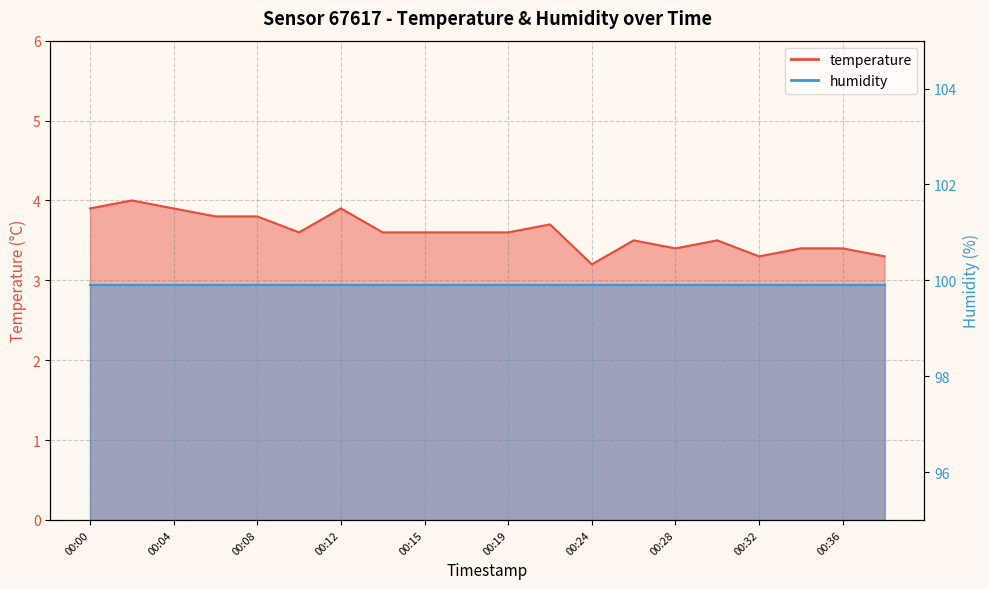

Reading right to left, extract all data points from this chart.

00:38=3.3	00:36=3.4	00:34=3.4	00:32=3.3	00:30=3.5	00:28=3.4	00:26=3.5	00:24=3.2	00:21=3.7	00:19=3.6	00:17=3.6	00:15=3.6	00:14=3.6	00:12=3.9	00:10=3.6	00:08=3.8	00:06=3.8	00:04=3.9	00:02=4.0	00:00=3.9